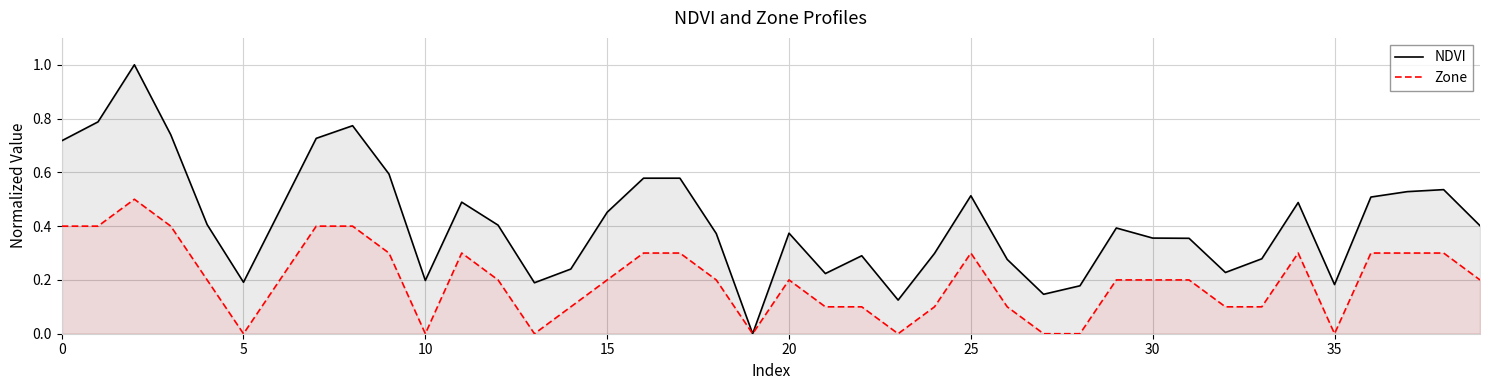

Rank the series by their maximum value, from highest to lowest.

NDVI, Zone